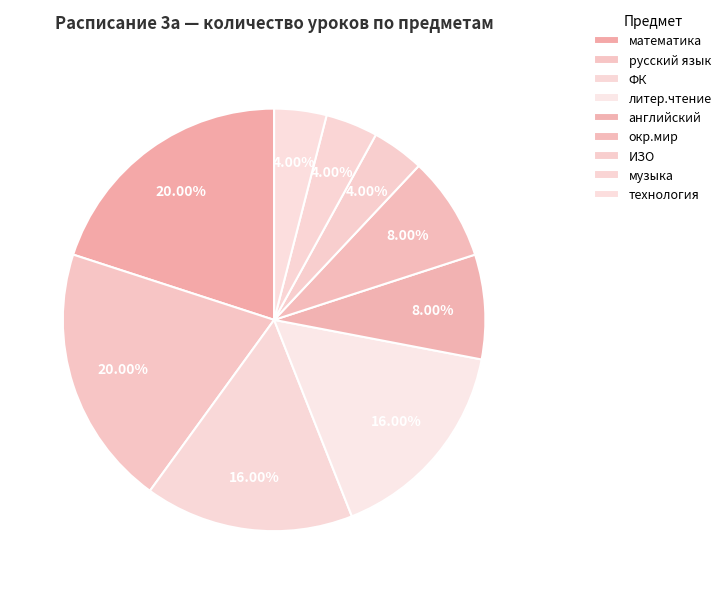

What is the largest slice in the pie chart?

математика